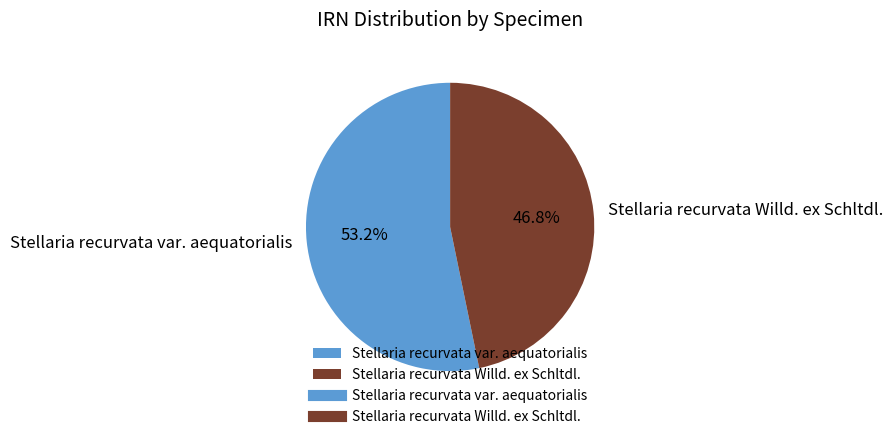

To the nearest percent, what is the difference between the largest and smallest slice percentages?

6%